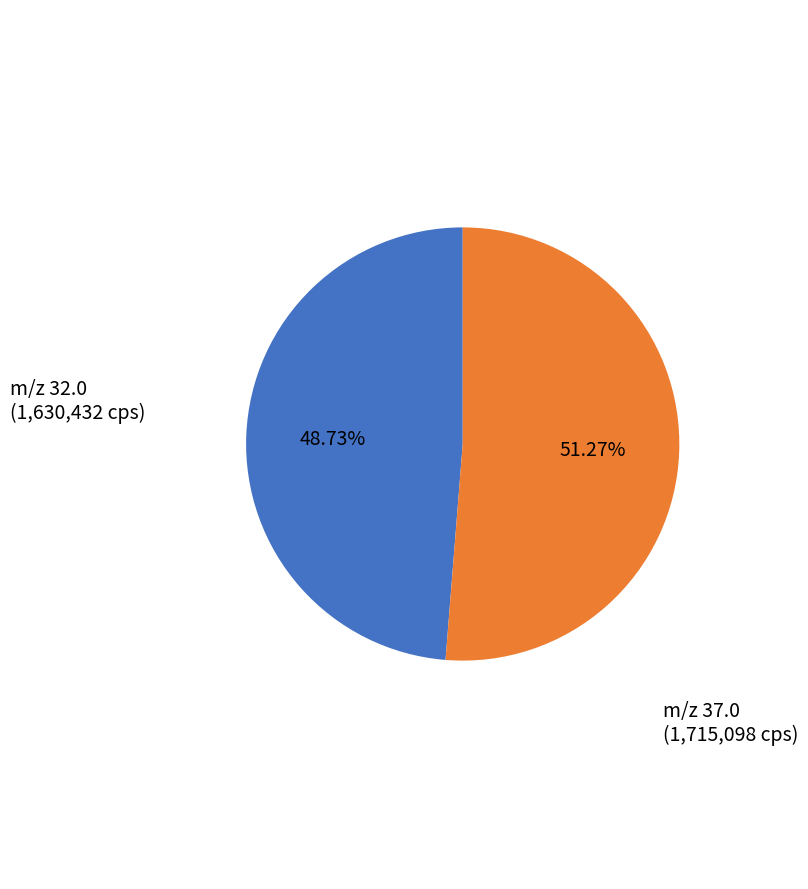

How many segments does this pie chart have?

2